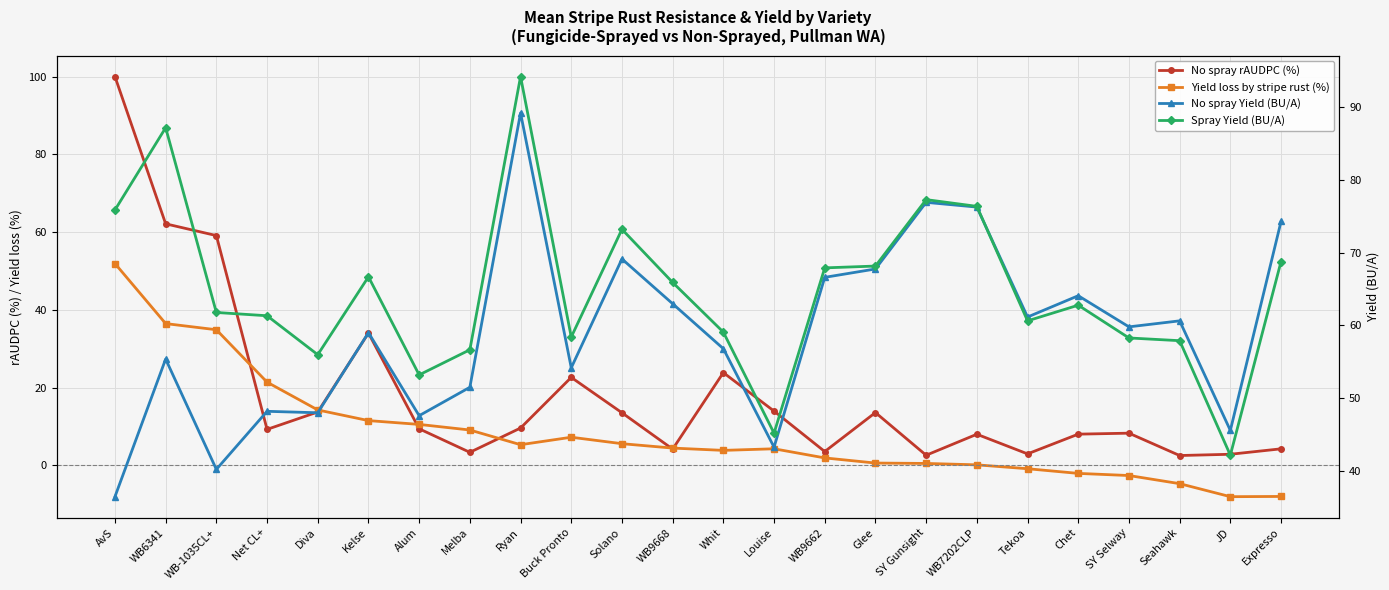

What is the average value of the No spray rAUDPC (%) series?

18.1